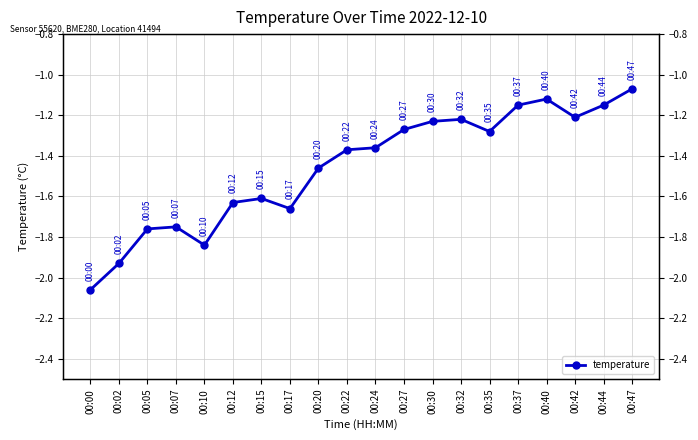

Where is the first local minimum?

00:10